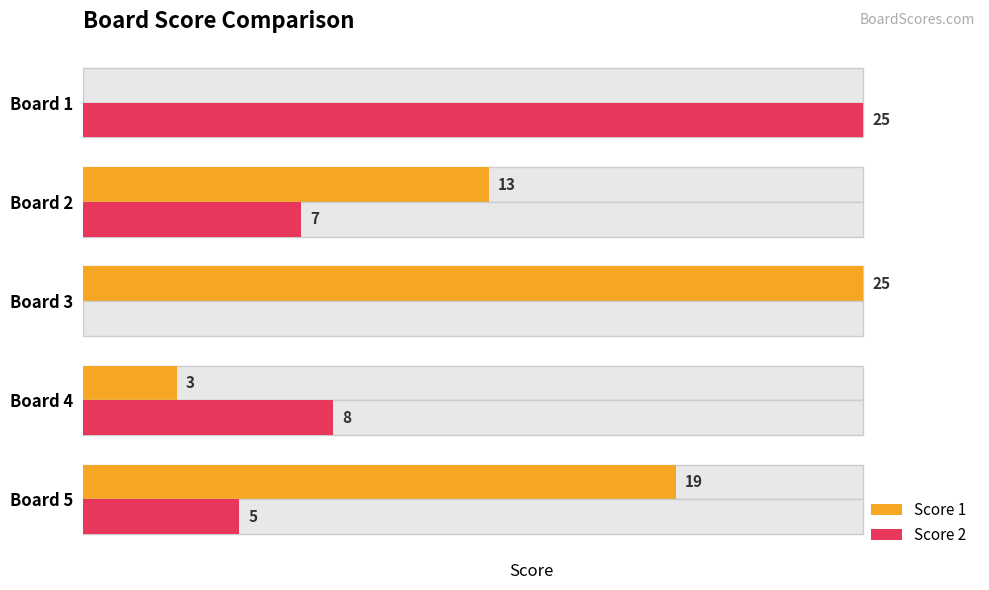

How many values in the Score 1 series are below 13?

2